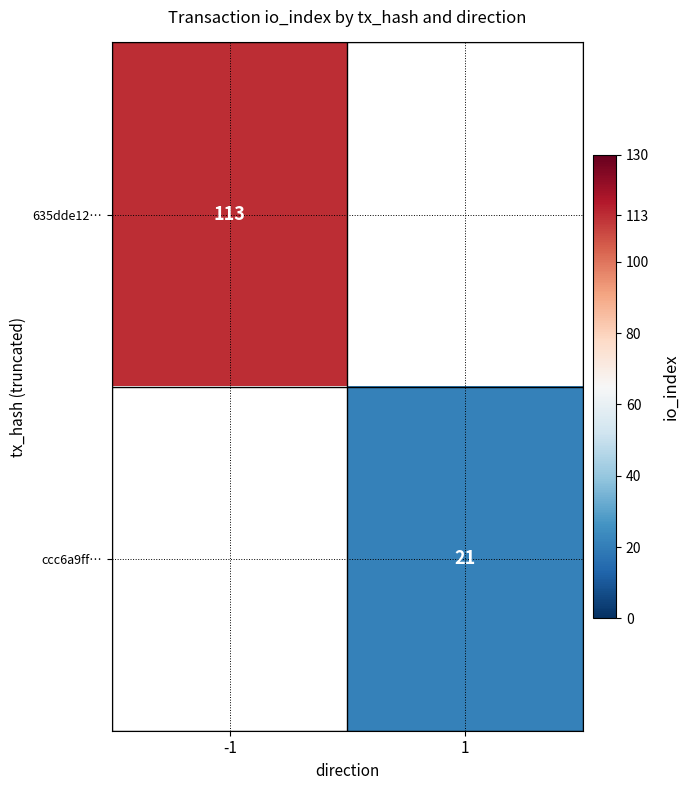

Is it true that ccc6a9ff… equals 21 at 1?

True